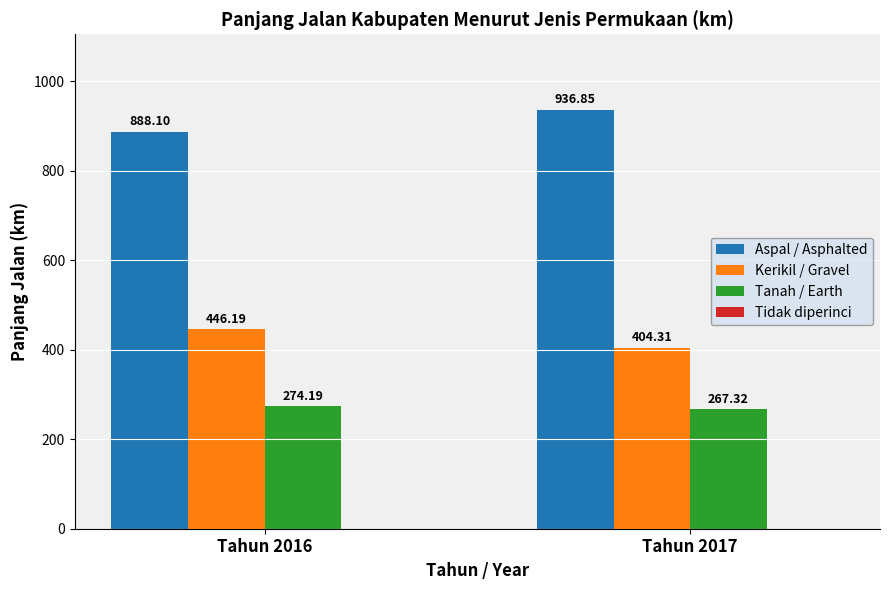

The Aspal / Asphalted series shows 1544.0 at Tahun 2017. True or false?

False